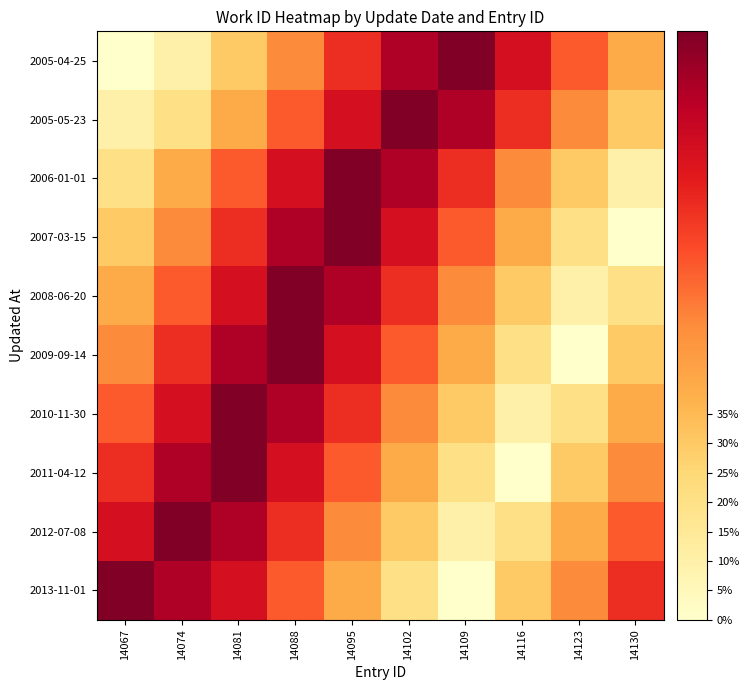

Which series has the widest spread of values?

2005-04-25